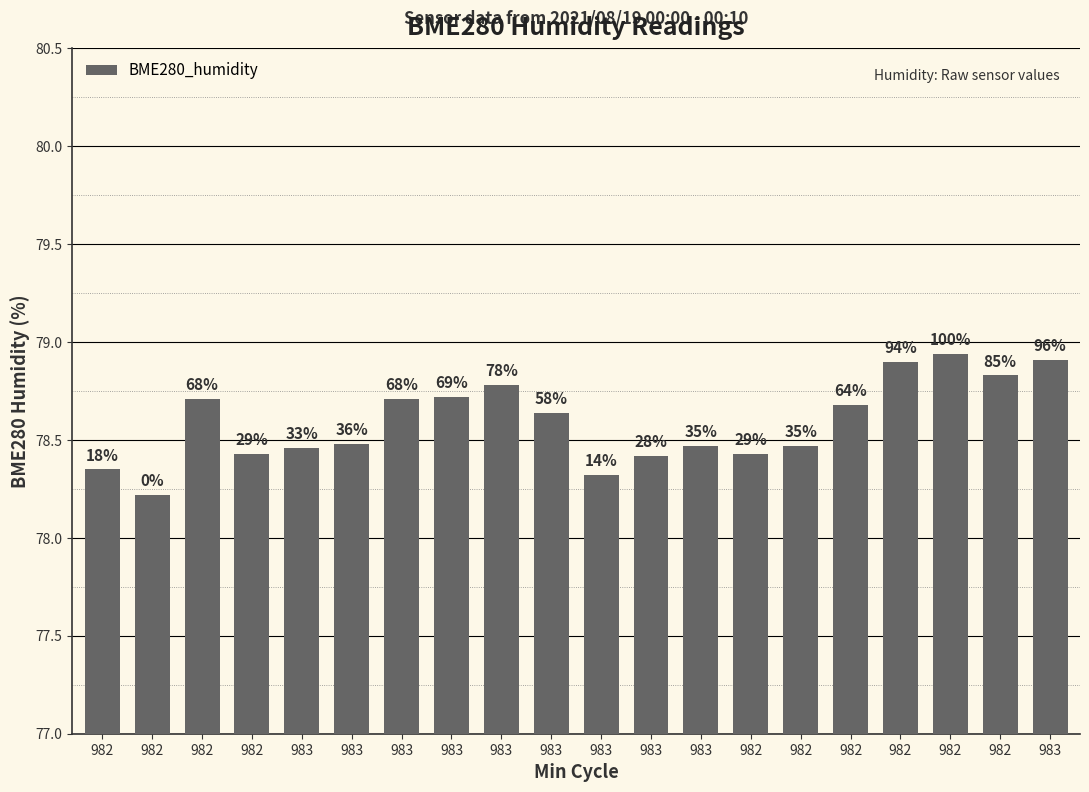

What is the difference between the second highest and minimum values?

0.7